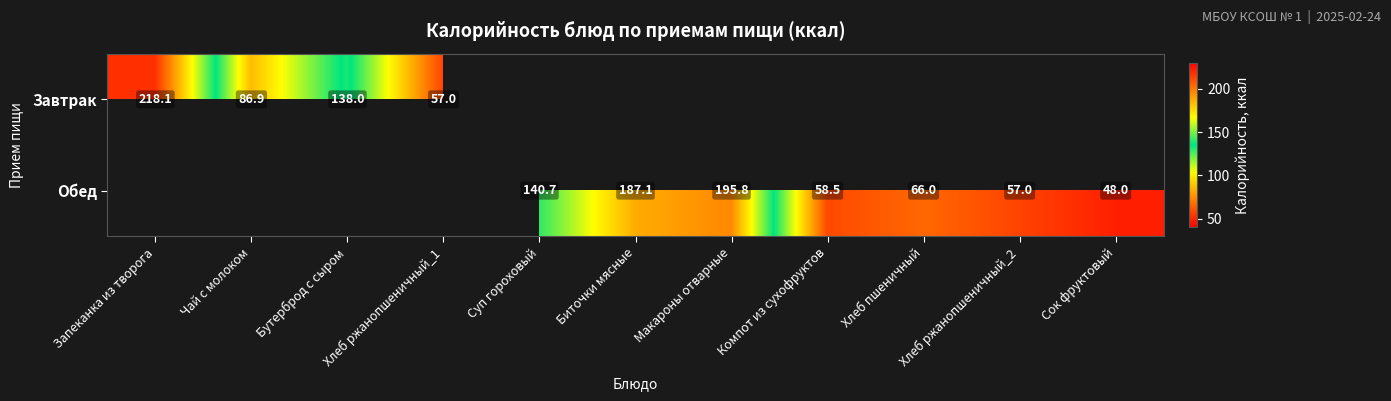

What is the maximum value shown in the chart?

218.1